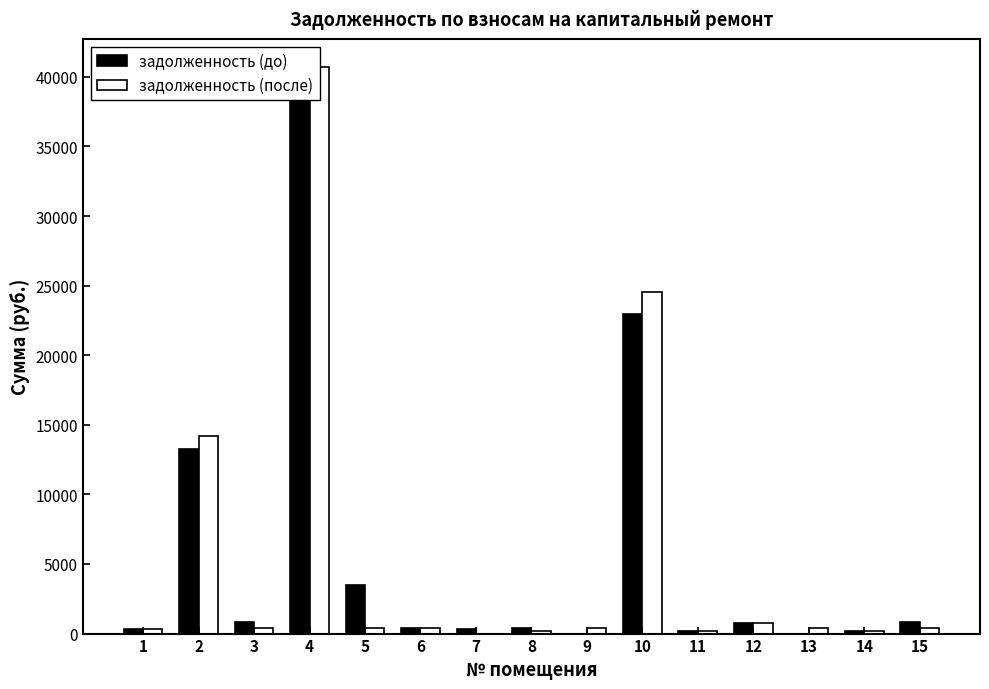

At which label is задолженность (до) closest to 19531?

10